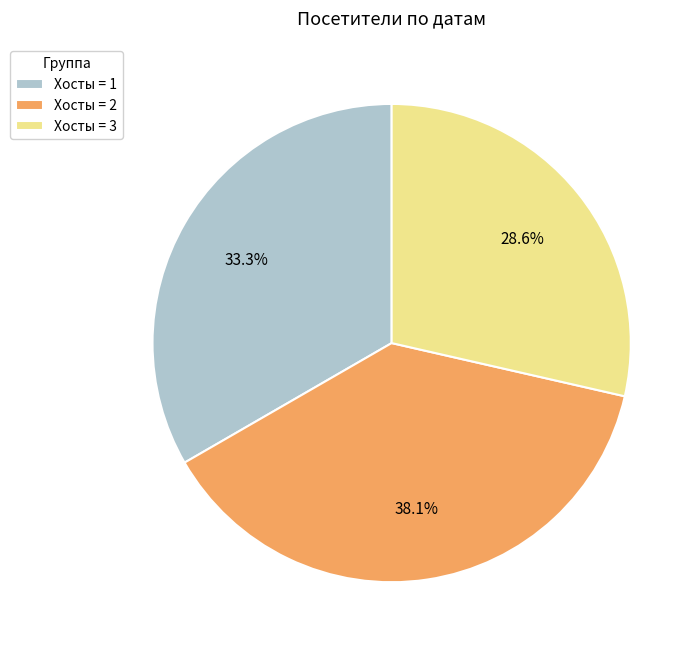

Combined, do Хосты = 3 and Хосты = 2 account for over 50%?

Yes